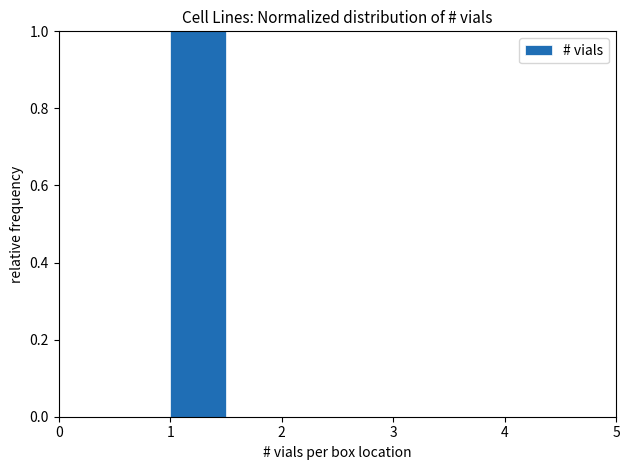

Reading left to right, list every bar in this chart as the range it spans on the x-axis followed by its height. The values are not printed on the chart, so give them approximately, as read against the axis.

0.0 to 0.5: 0
0.5 to 1.0: 0
1.0 to 1.5: 1
1.5 to 2.0: 0
2.0 to 2.5: 0
2.5 to 3.0: 0
3.0 to 3.5: 0
3.5 to 4.0: 0
4.0 to 4.5: 0
4.5 to 5.0: 0